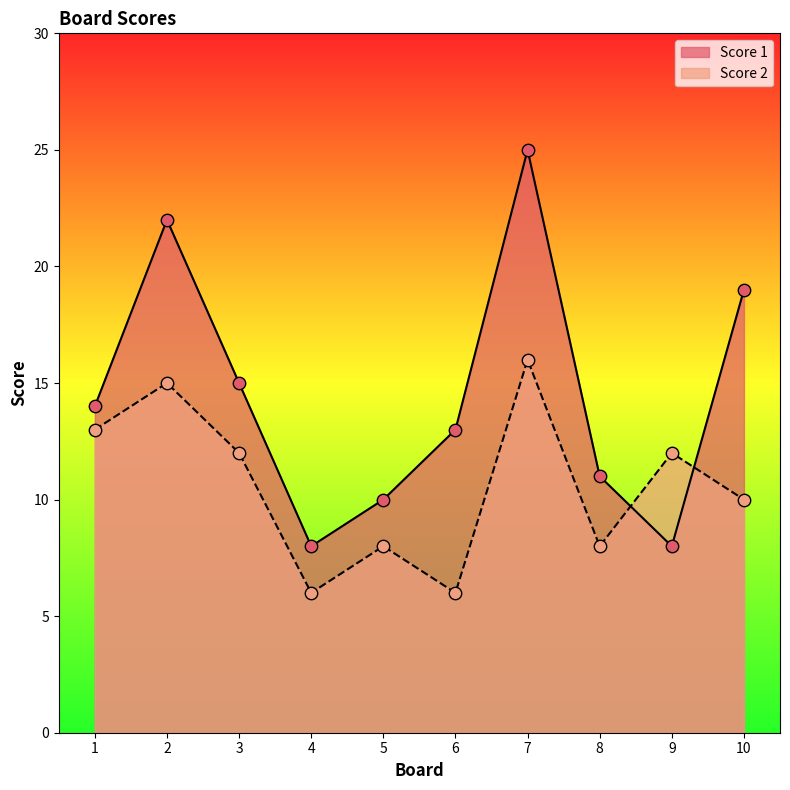

What is the total value across all series at 2?

37